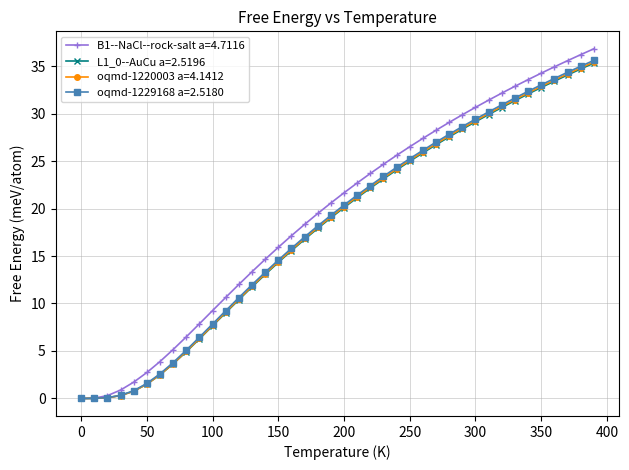

Which series has the largest range (max minus min)?

B1--NaCl--rock-salt a=4.7116